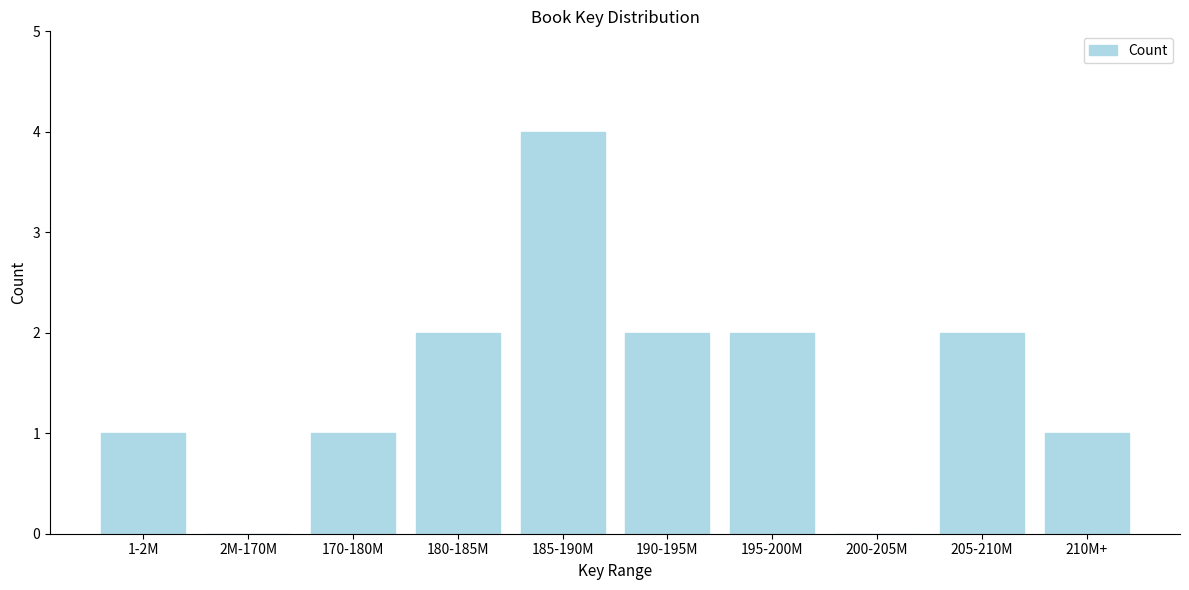

Reading right to left, what are all the values shown in this chart?

210M+=1	205-210M=2	200-205M=0	195-200M=2	190-195M=2	185-190M=4	180-185M=2	170-180M=1	2M-170M=0	1-2M=1